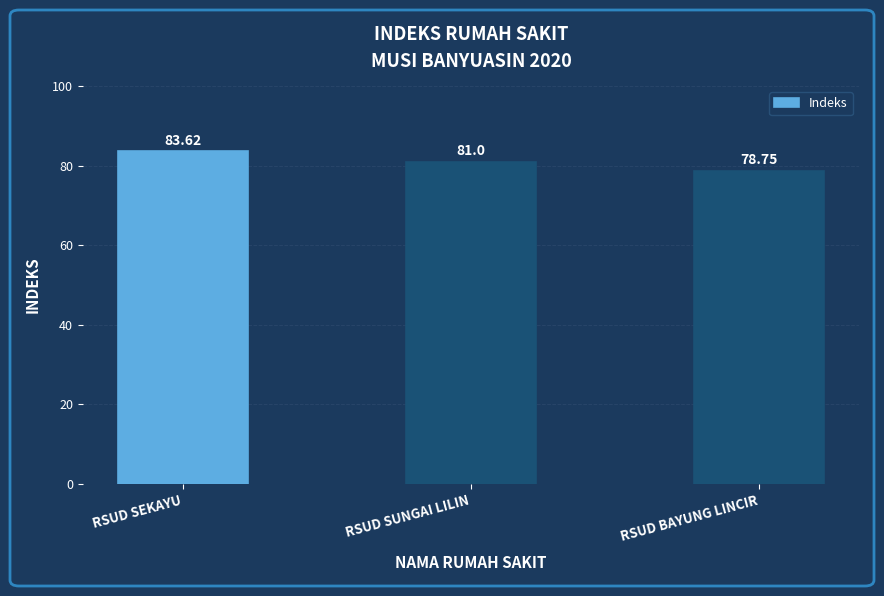

Which label corresponds to the smallest value in the chart?

RSUD BAYUNG LINCIR